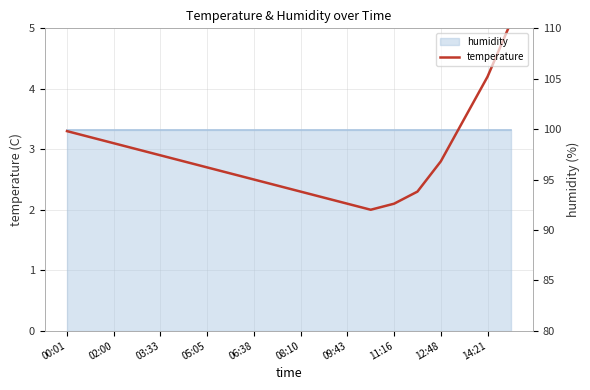

True or false: the data shows 4.1 at 11:16.

False